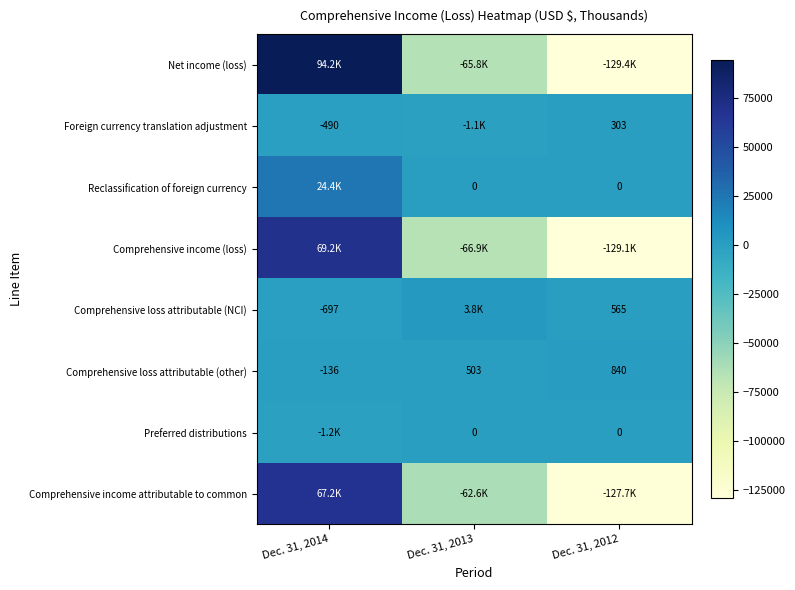

Is the value of Comprehensive loss attributable (NCI) at Dec. 31, 2012 greater than the value of Comprehensive income (loss) at Dec. 31, 2013?

Yes